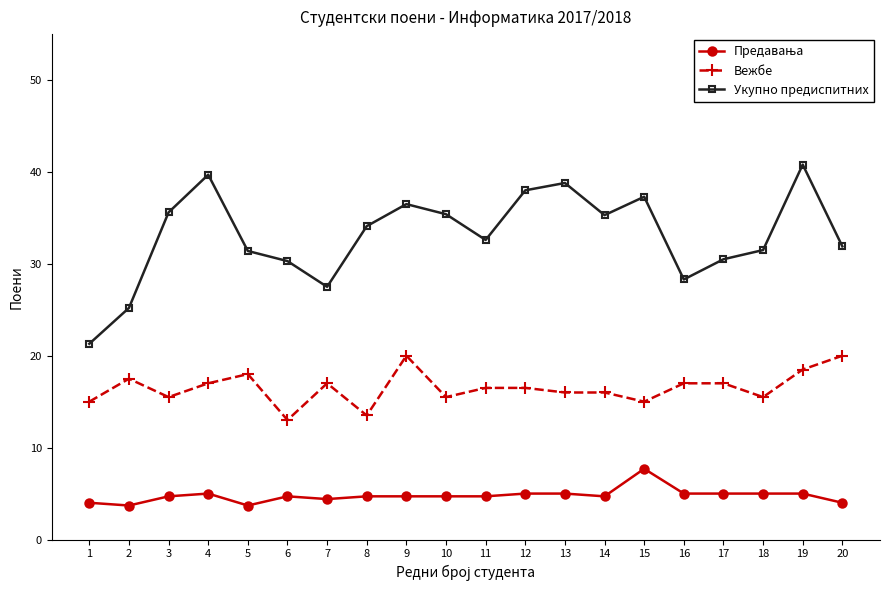

True or false: Укупно предиспитних and Вежбе cross at least once.

False